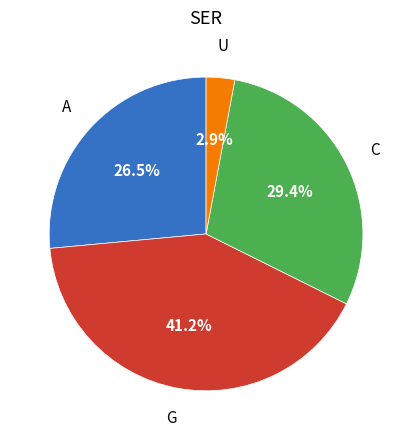

Is there any slice that represents more than half of the pie?

No